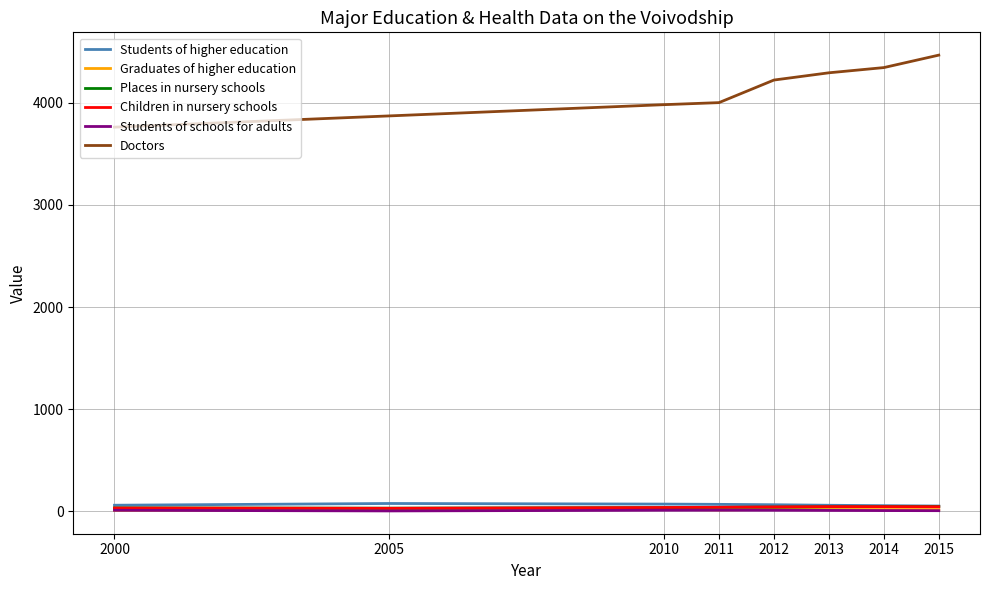

Which series has the largest total across all categories?

Doctors